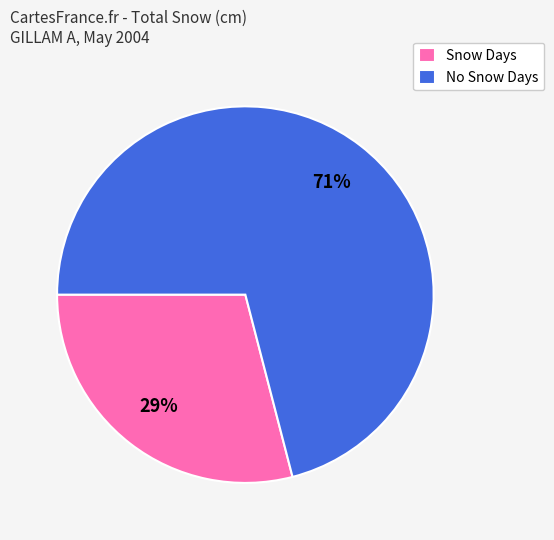

Which category has the biggest portion of the pie?

No Snow Days